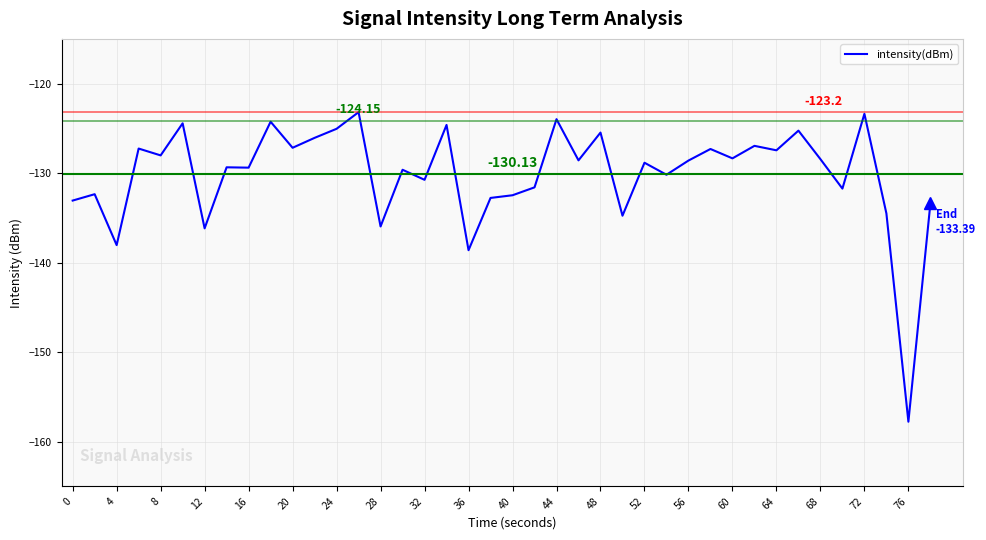

What is the difference between the maximum and minimum values?

34.6